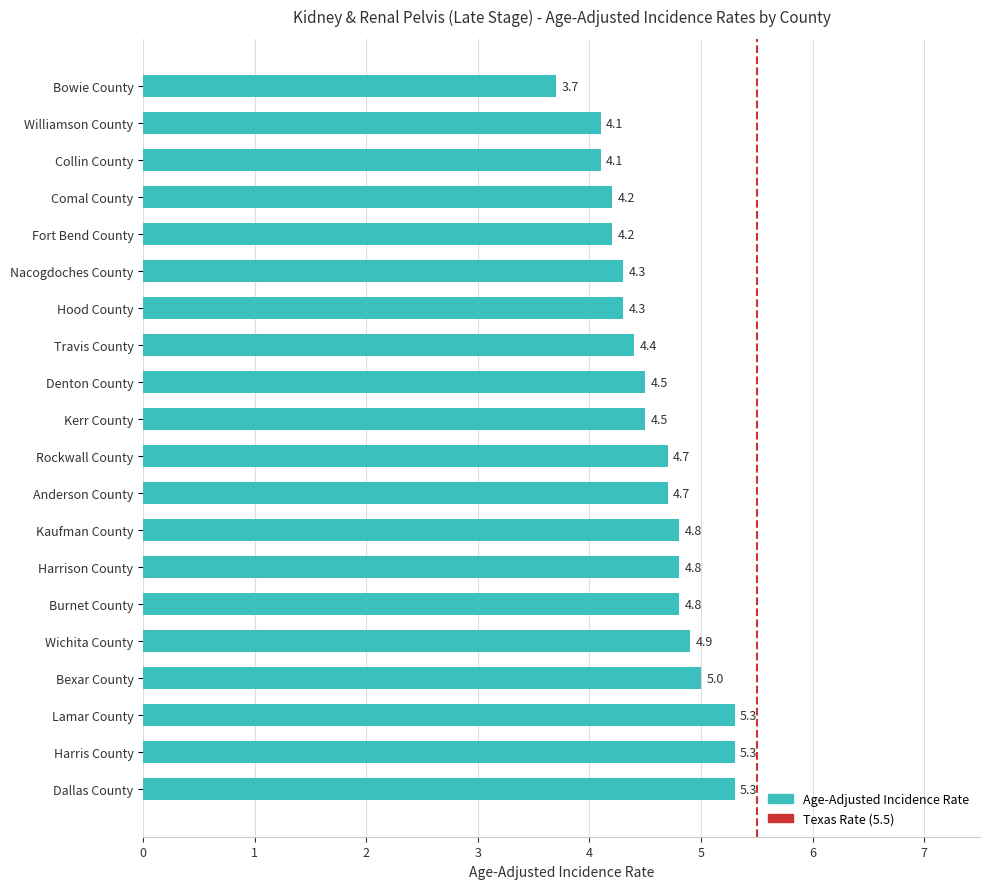

What value does the data have at Harrison County?

4.8